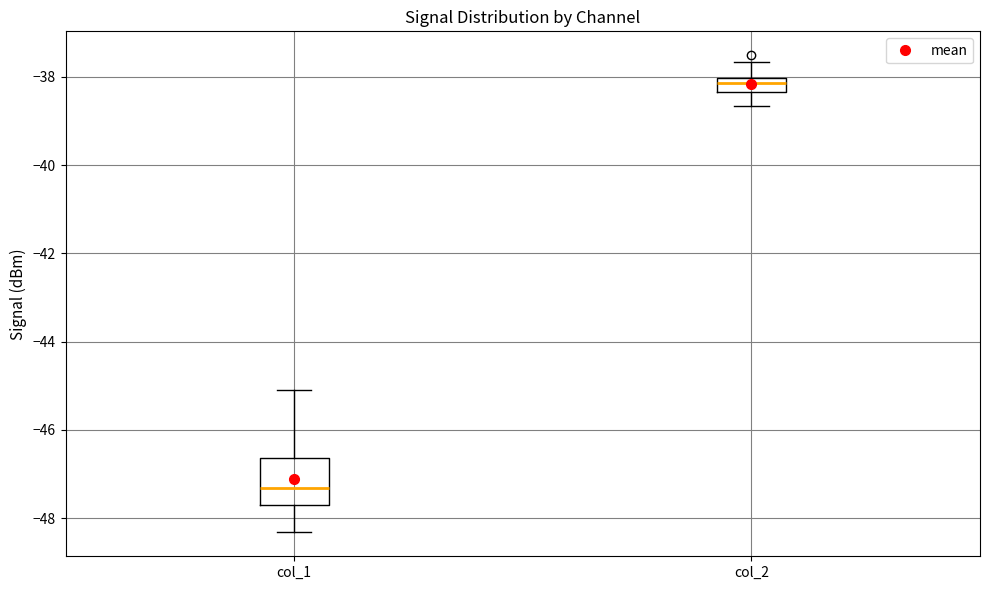

Which box is the tallest, from its lower edge to its upper edge?

col_1